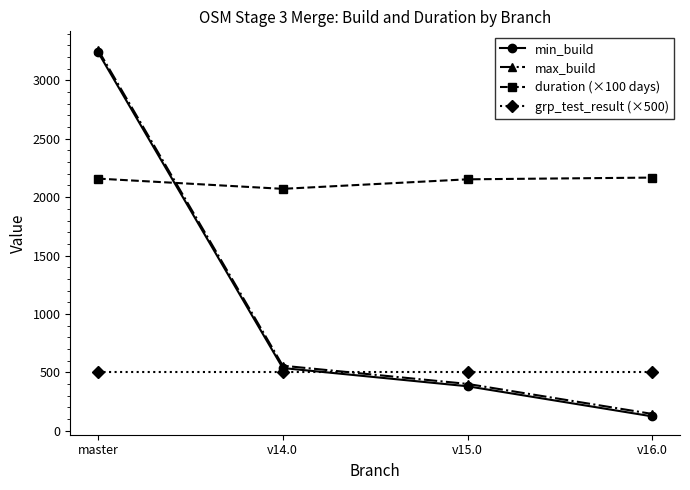

What is the sum of the max_build values at v14.0 and master?

3820.0